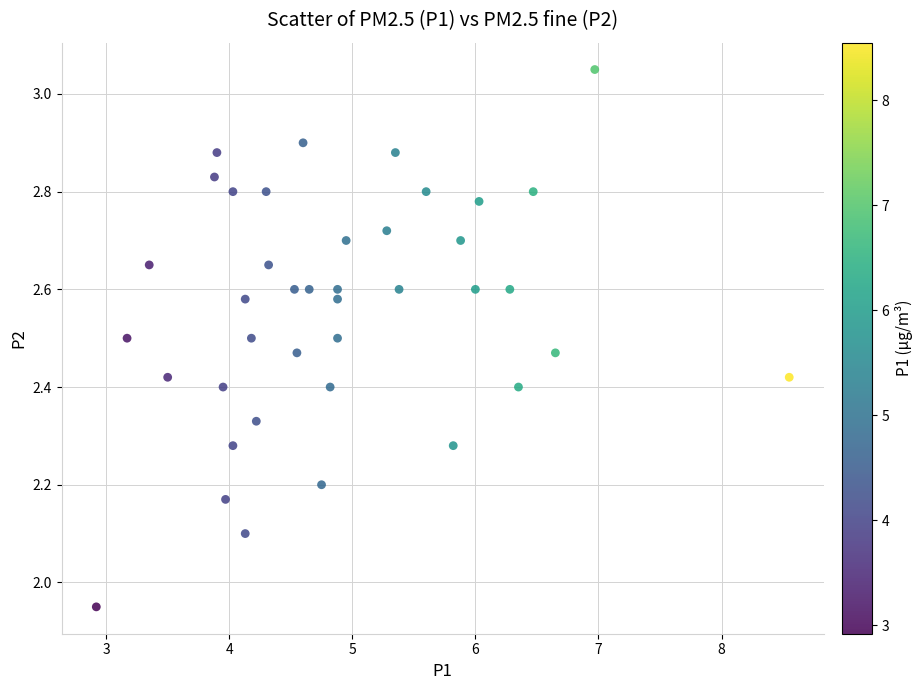

What is the range of X values (max minus min)?

5.6